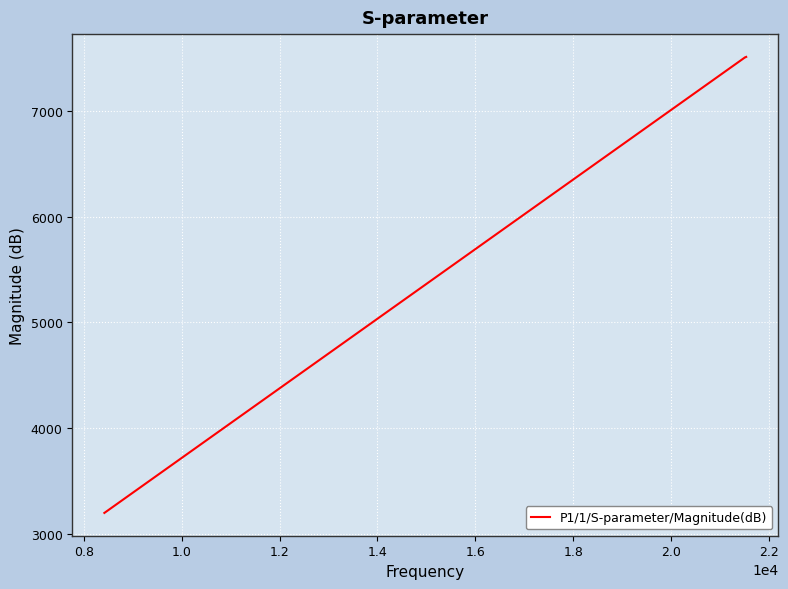

How many distinct data groups are displayed?

1